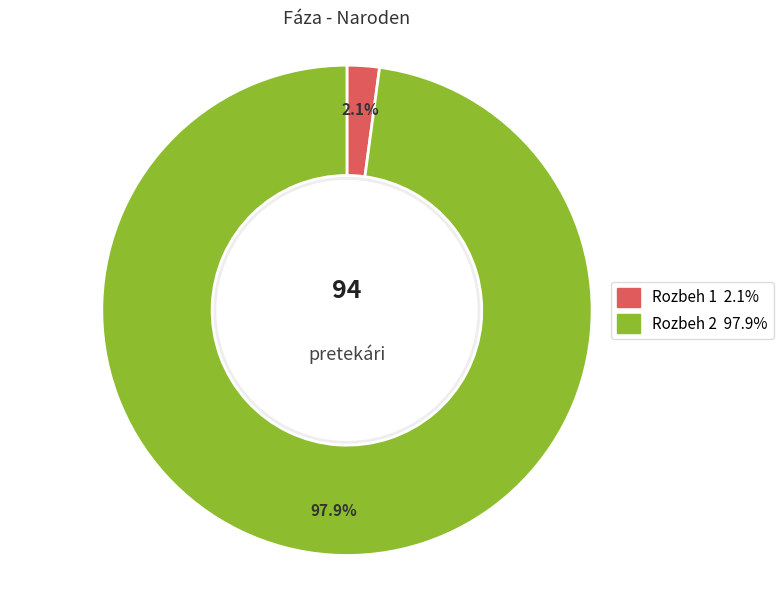

How many segments does this pie chart have?

2